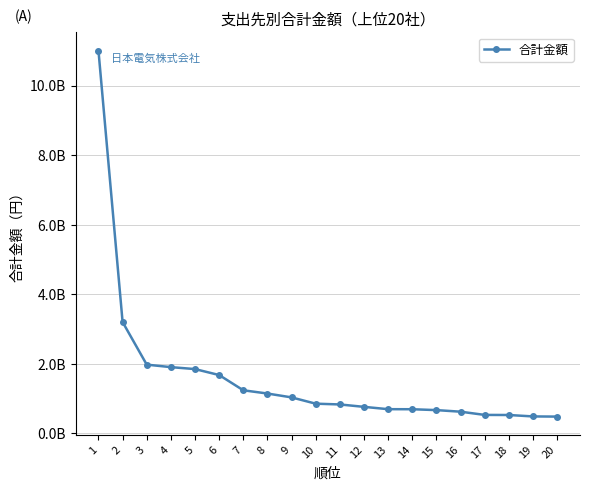

Which category has the lowest value across all series?

20